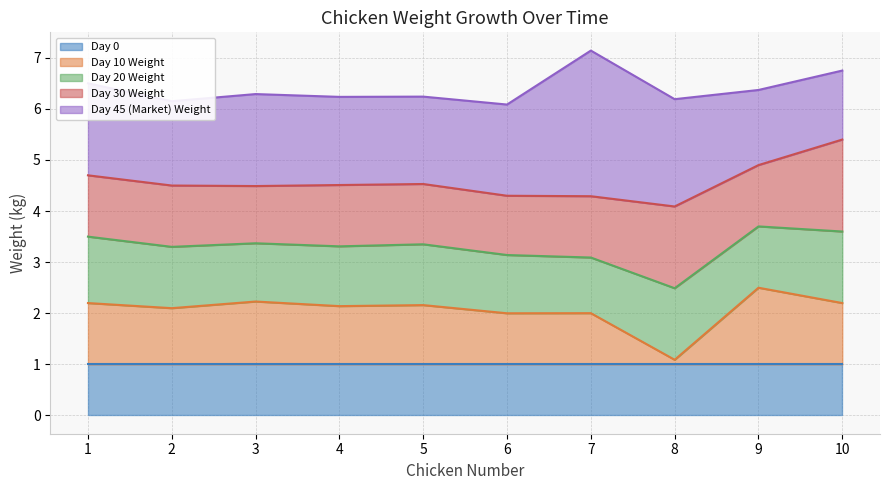

The value of Day 0 at 9 is 1.8. True or false?

False